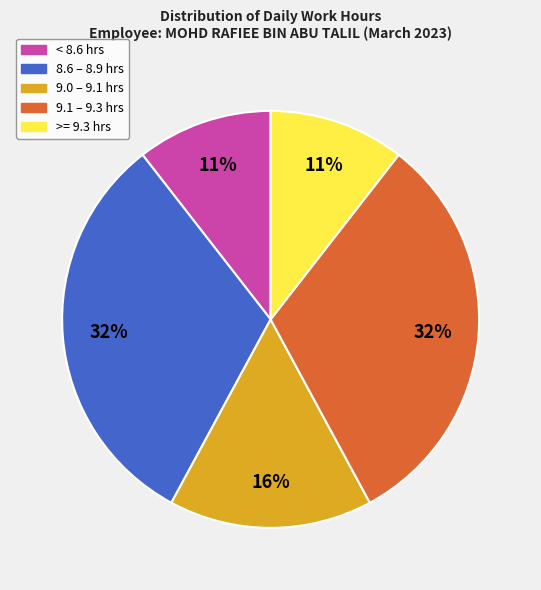

Does any single category account for the majority?

No